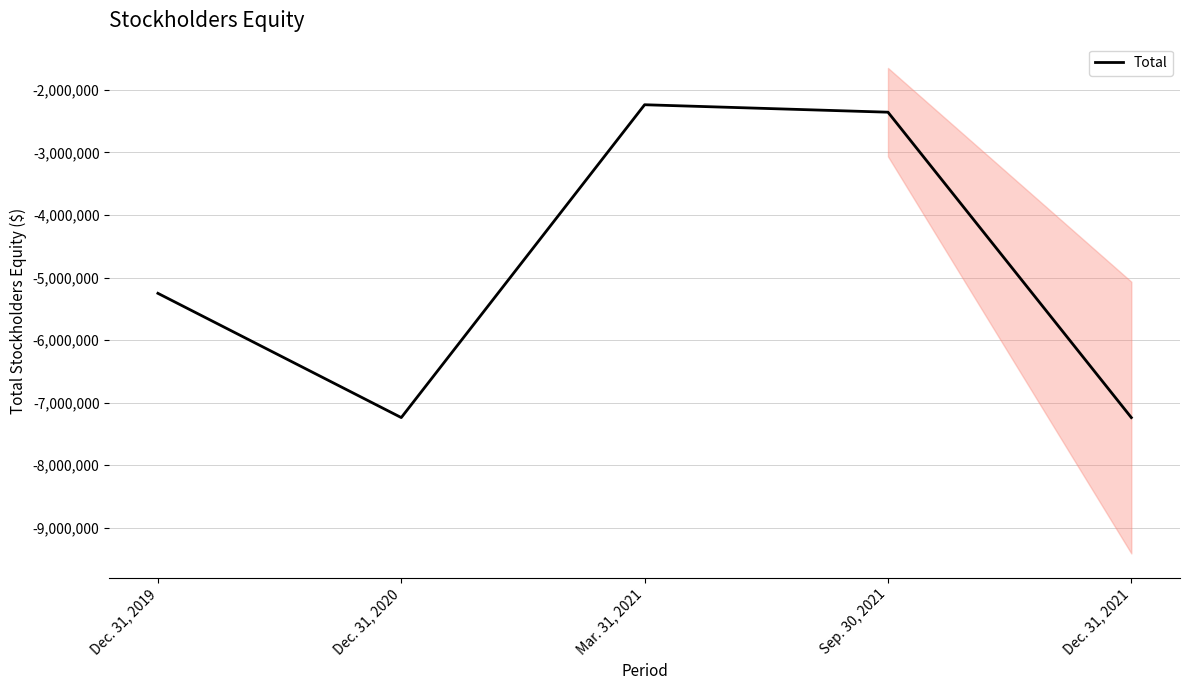

The chart shows a value of -2238447 at Mar. 31, 2021. True or false?

True